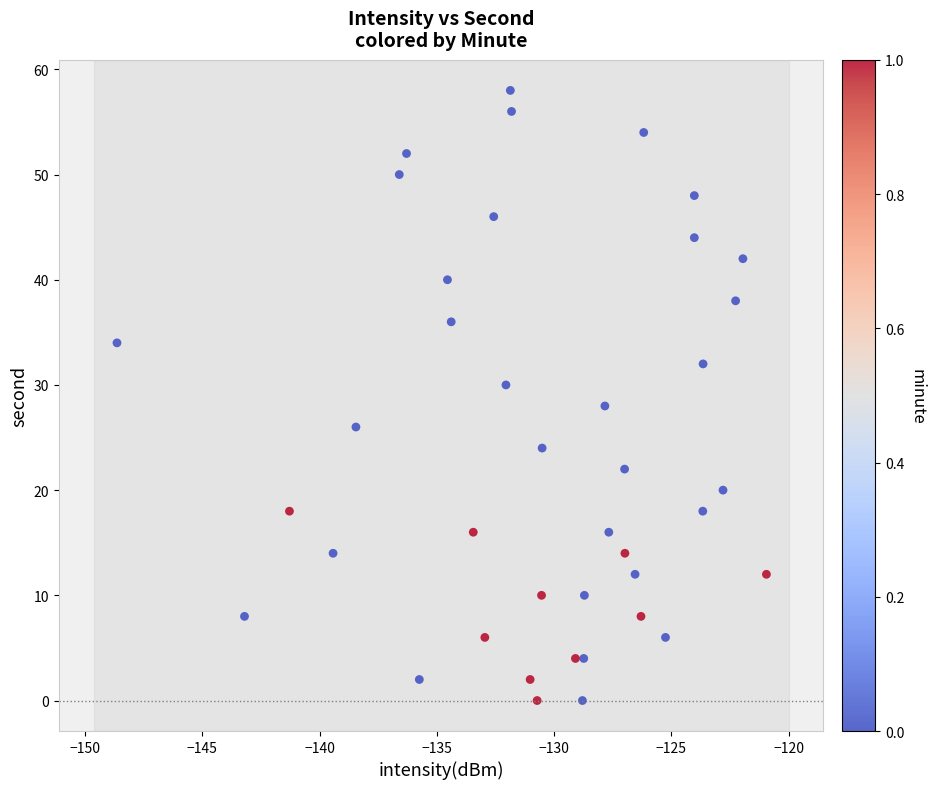

What is the range of Y values (max minus min)?

58